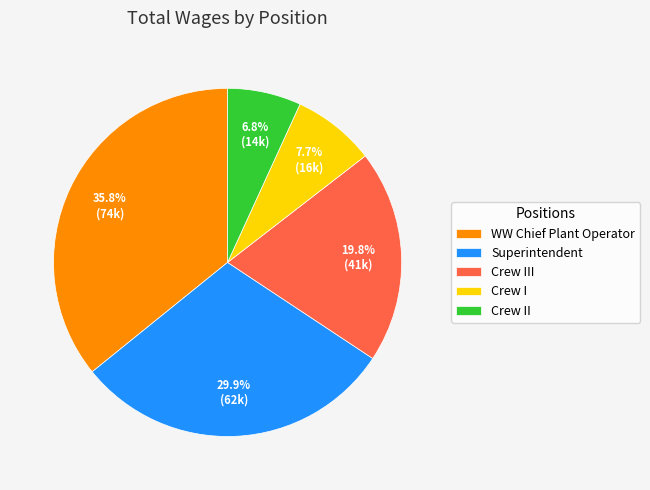

What portion of the pie excludes WW Chief Plant Operator?

64.2%